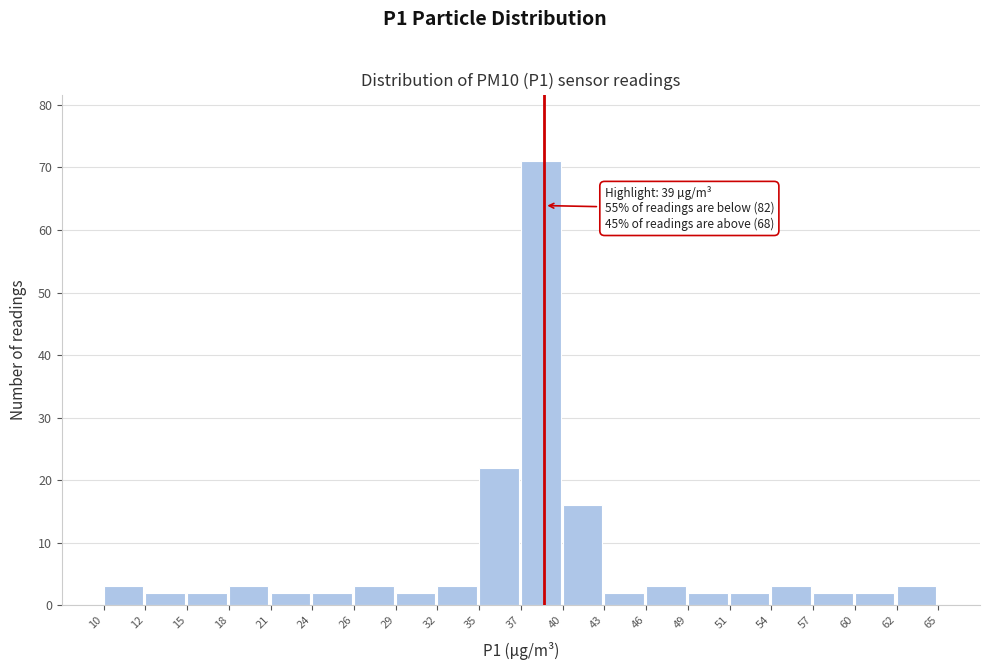

Over which range of the x-axis is the bar tallest?

37 to 40